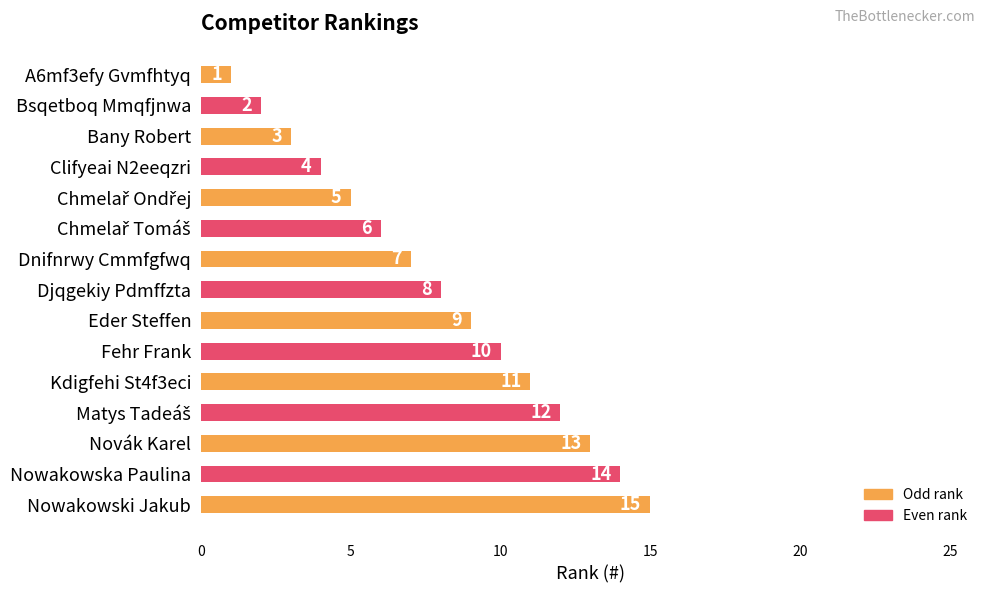

Which label corresponds to the largest value in the chart?

Nowakowski Jakub